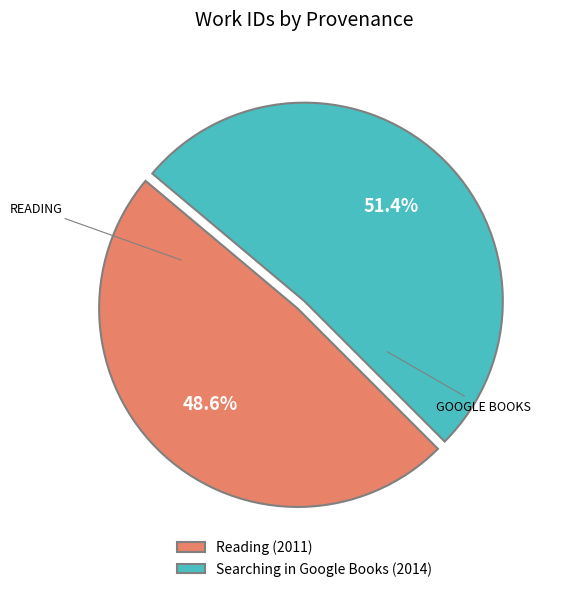

Does any single category account for the majority?

Yes